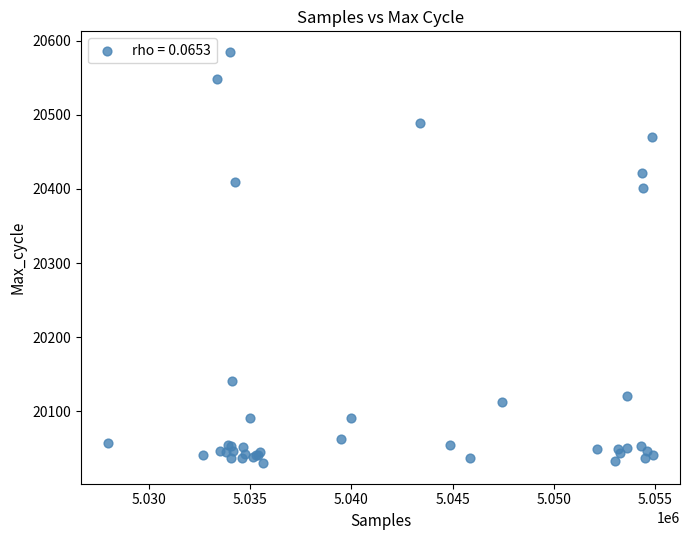

What Y value in the scatter plot is closest to 20307?

20402